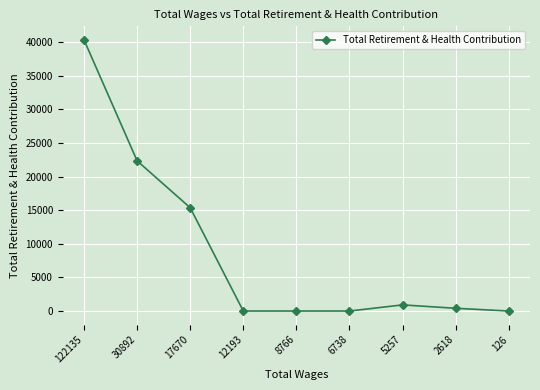

What is the average value?

8819